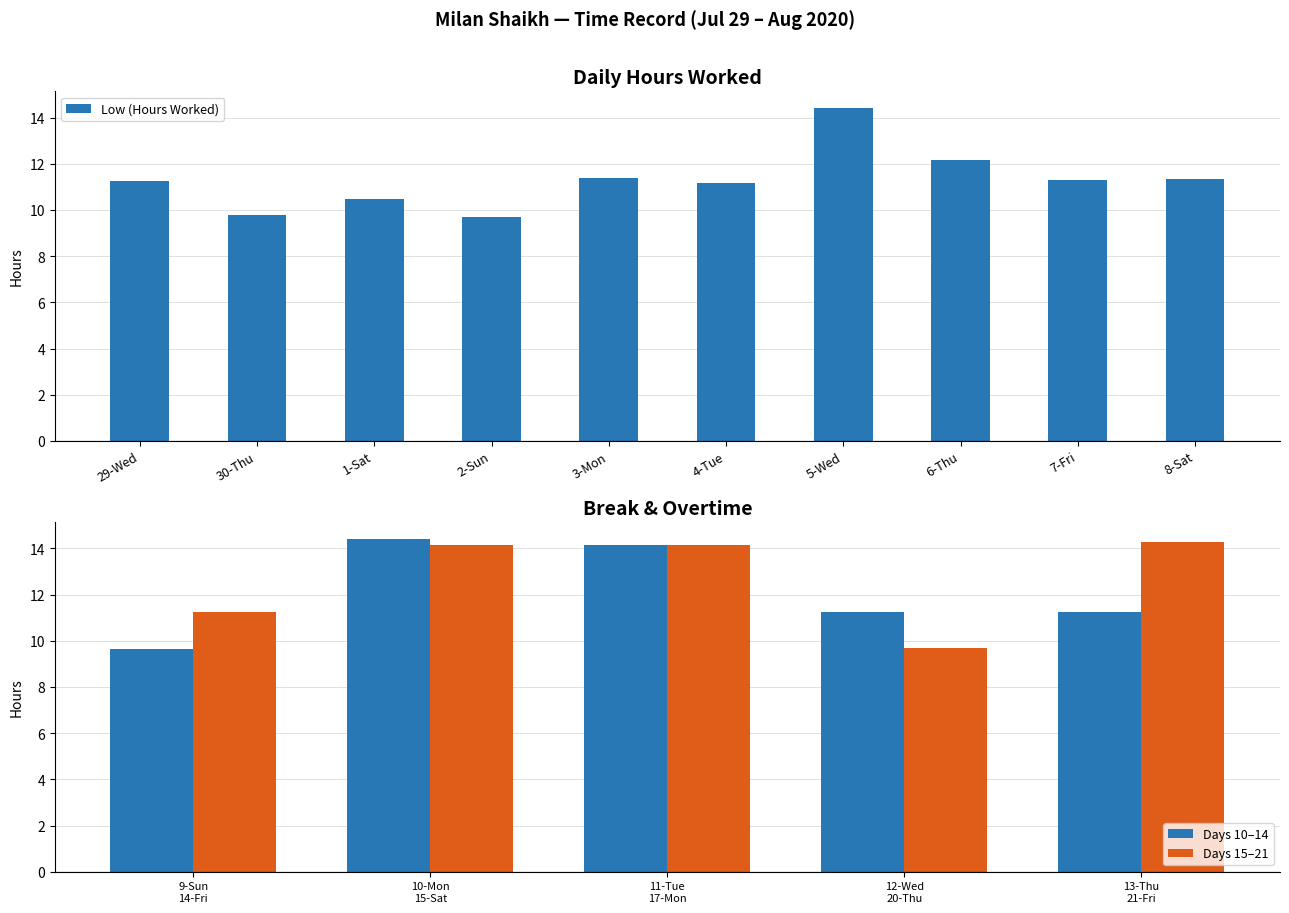

Which category has the highest value across all series?

5-Wed